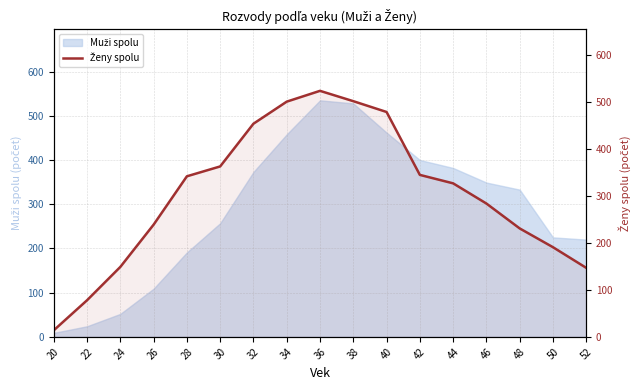

How many lines are shown in the chart?

1